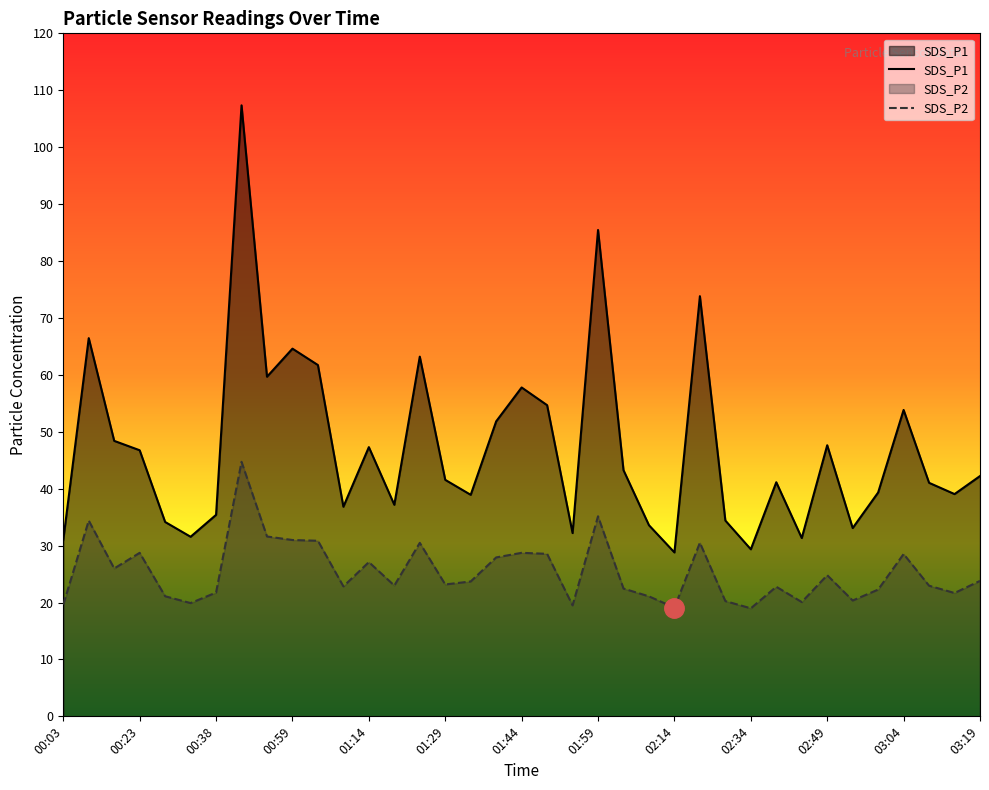

True or false: SDS_P1 and SDS_P2 intersect in this chart.

False